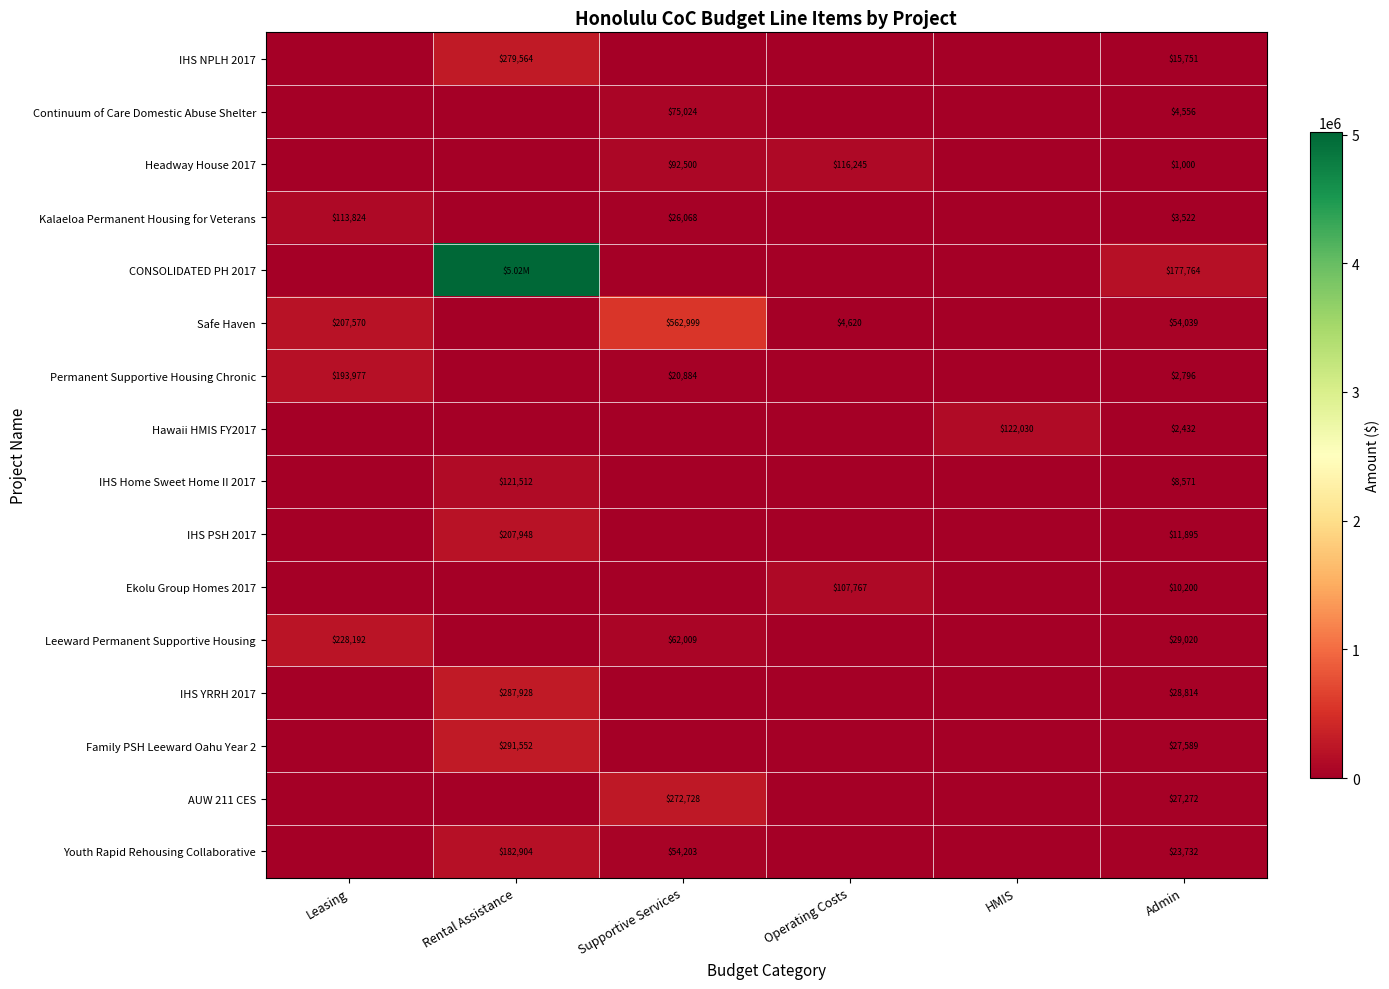

What is the difference between the maximum and minimum values in the Headway House 2017 series?

116245